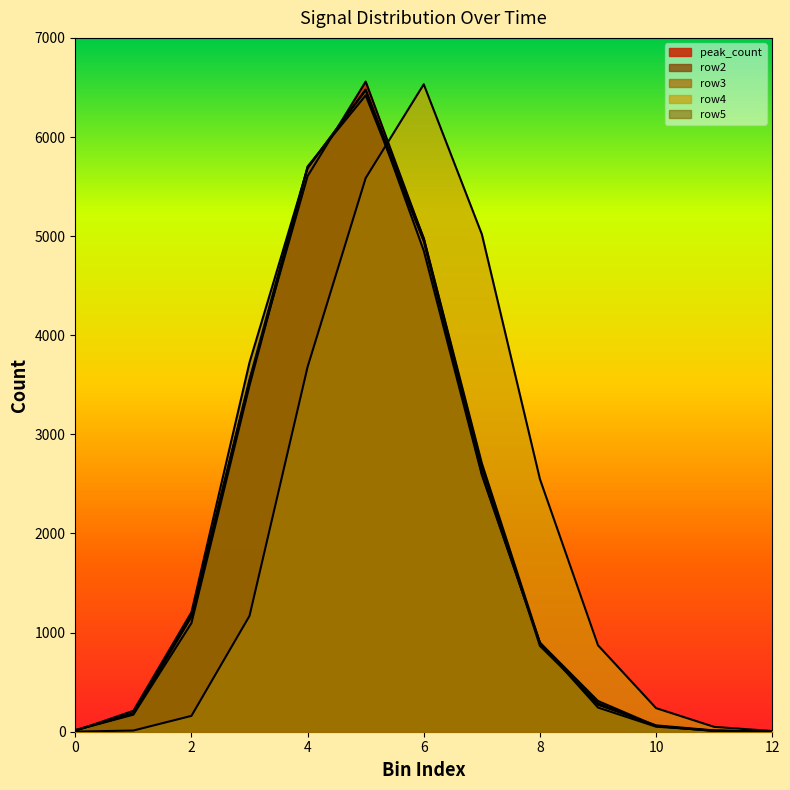

Where is the first local maximum for peak_count?

5